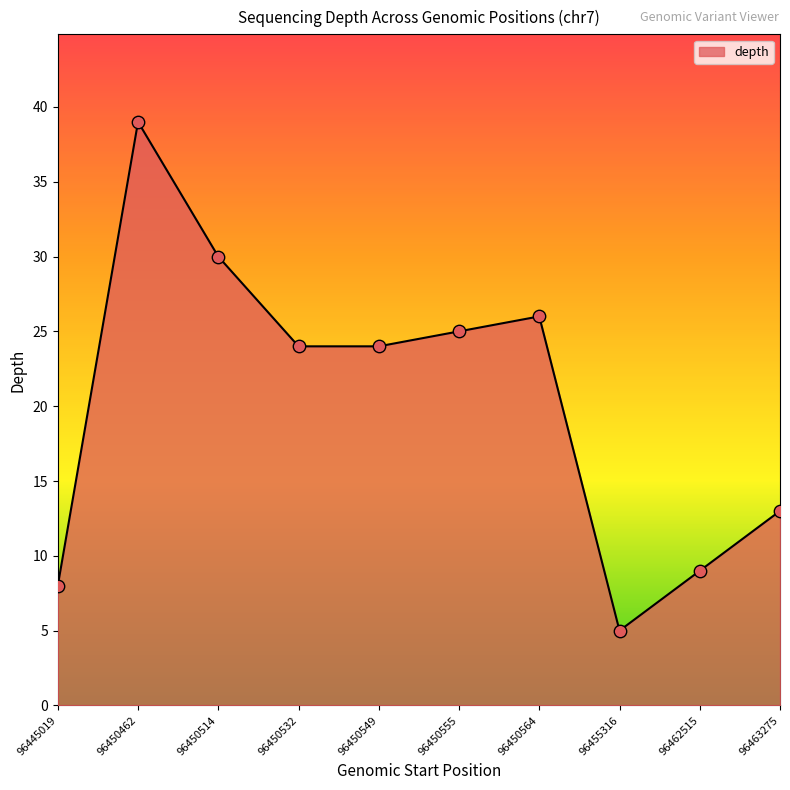

Approximately how many times larger is the value at 96450549 compared to 96450532?

1.0